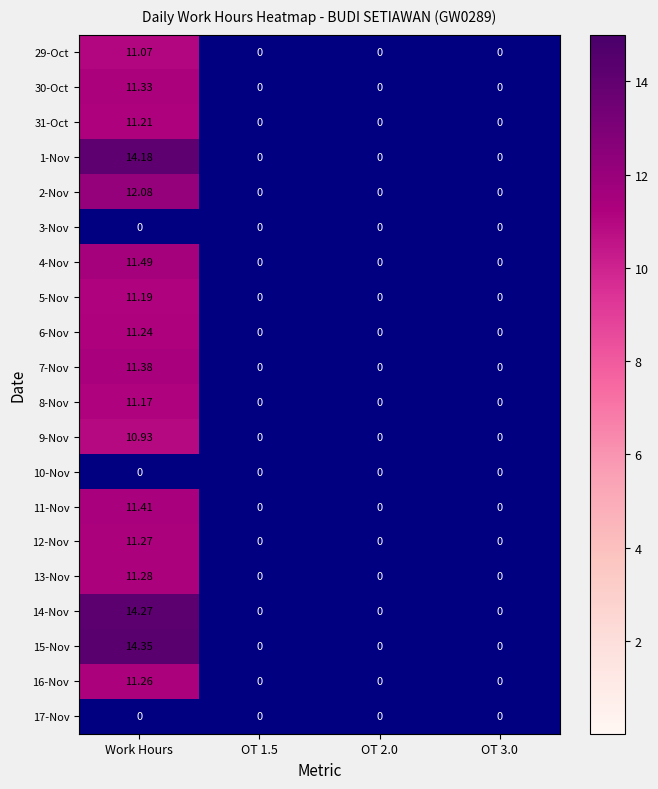

At which category is the sum across all series the highest?

Work Hours